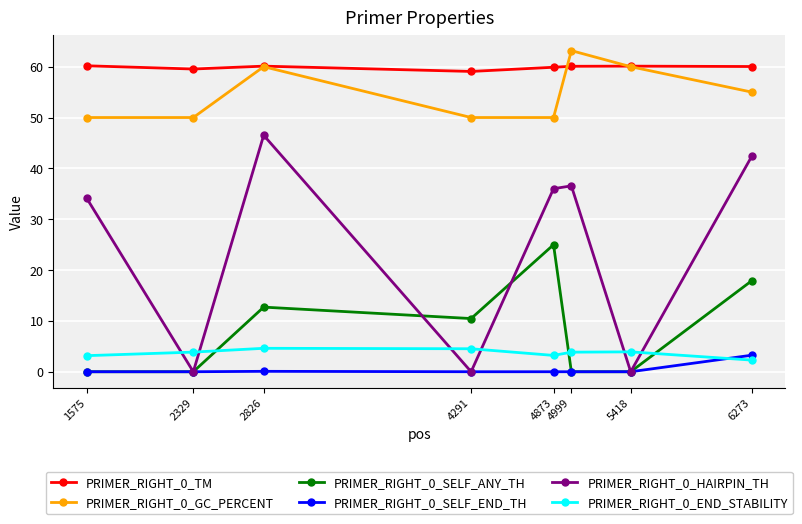

True or false: PRIMER_RIGHT_0_TM has a value of 60.1 at 5418.

True